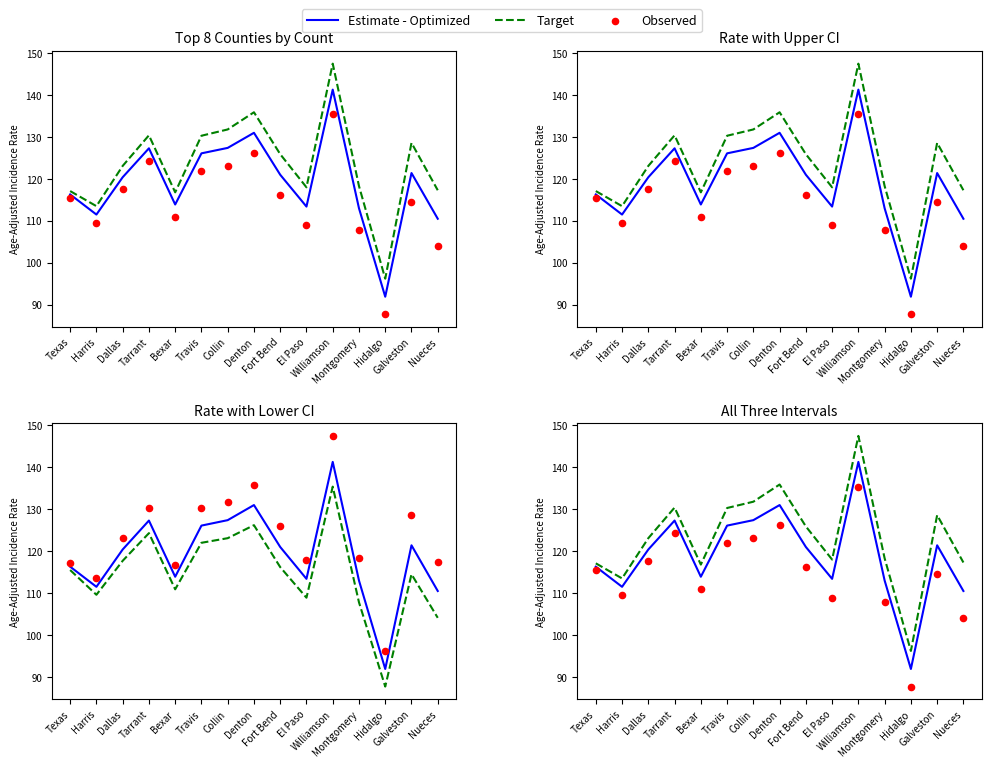

What are all the series names shown in the legend?

Estimate - Optimized, Target, Observed